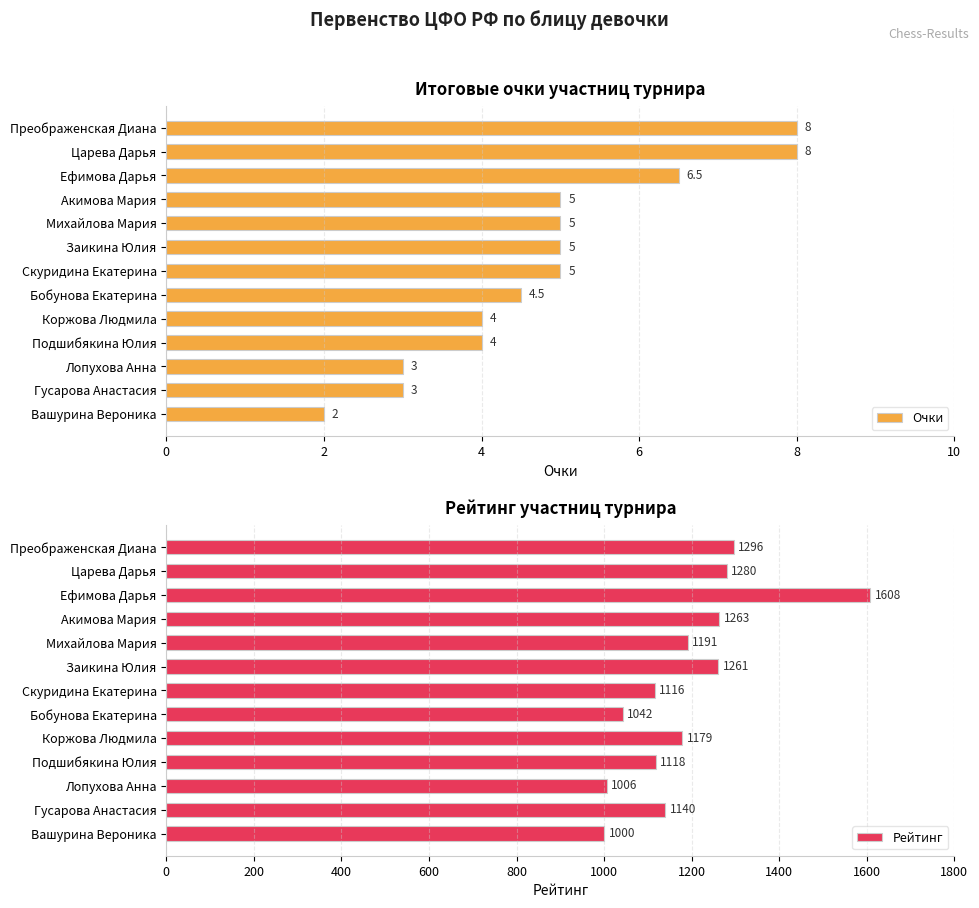

List the series in order of their peak value, highest first.

Рейтинг, Очки